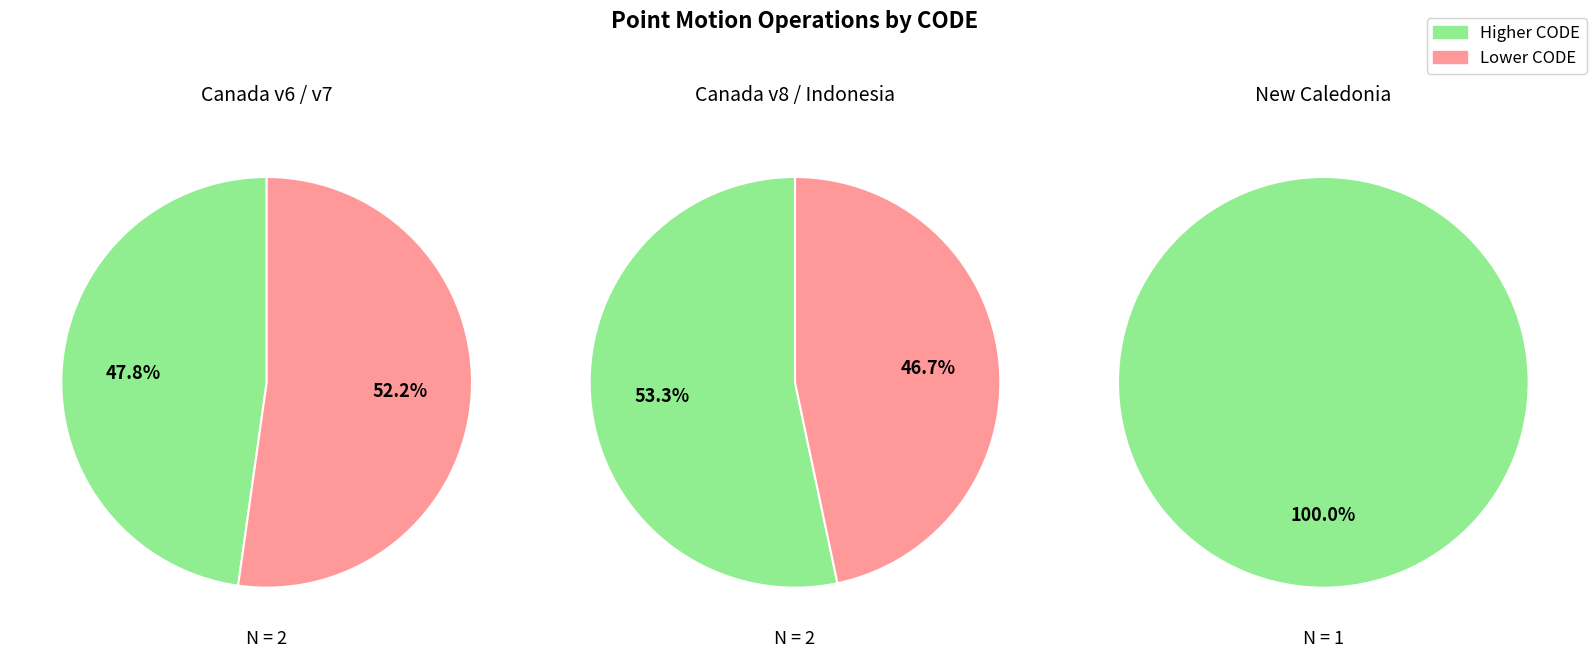

Does New Caledonia velocity model 2015 account for over 50% of the chart?

No